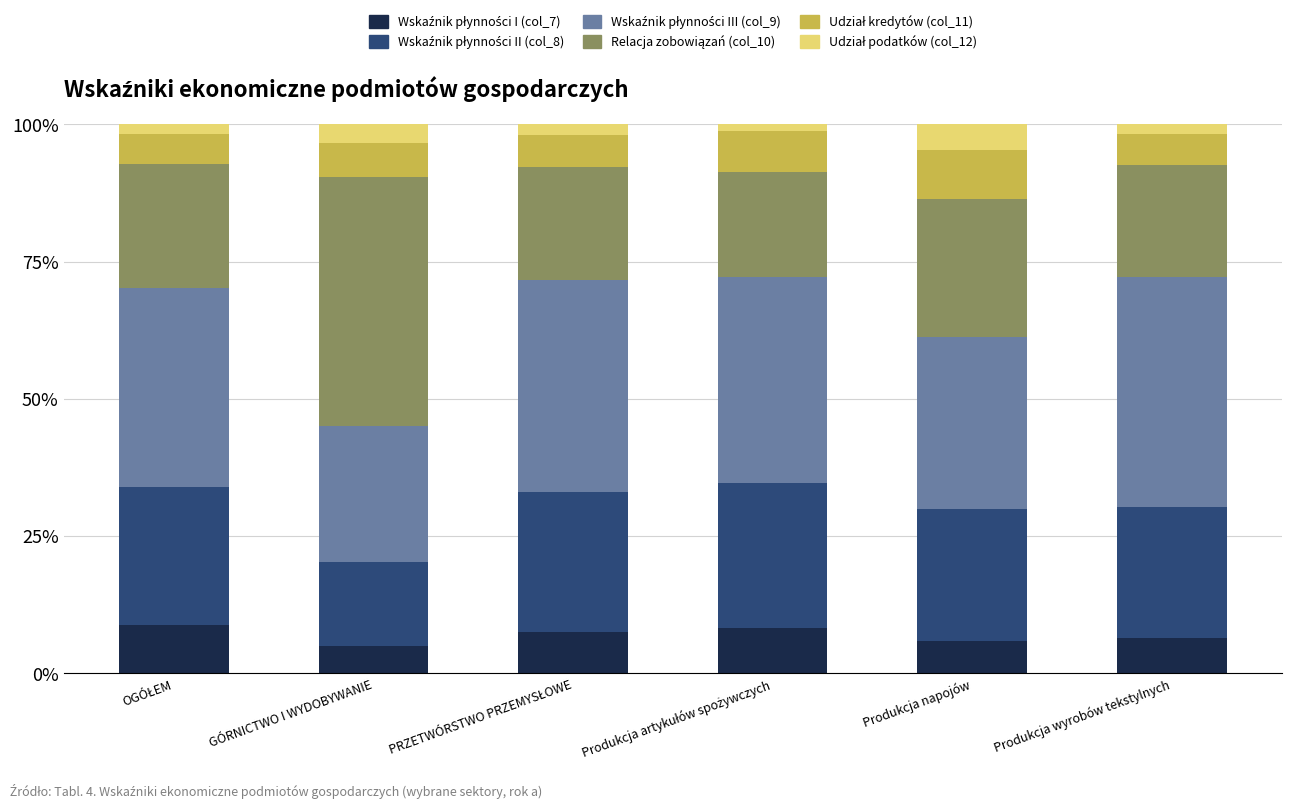

Which series has the largest range (max minus min)?

Relacja zobowiązań (col_10)